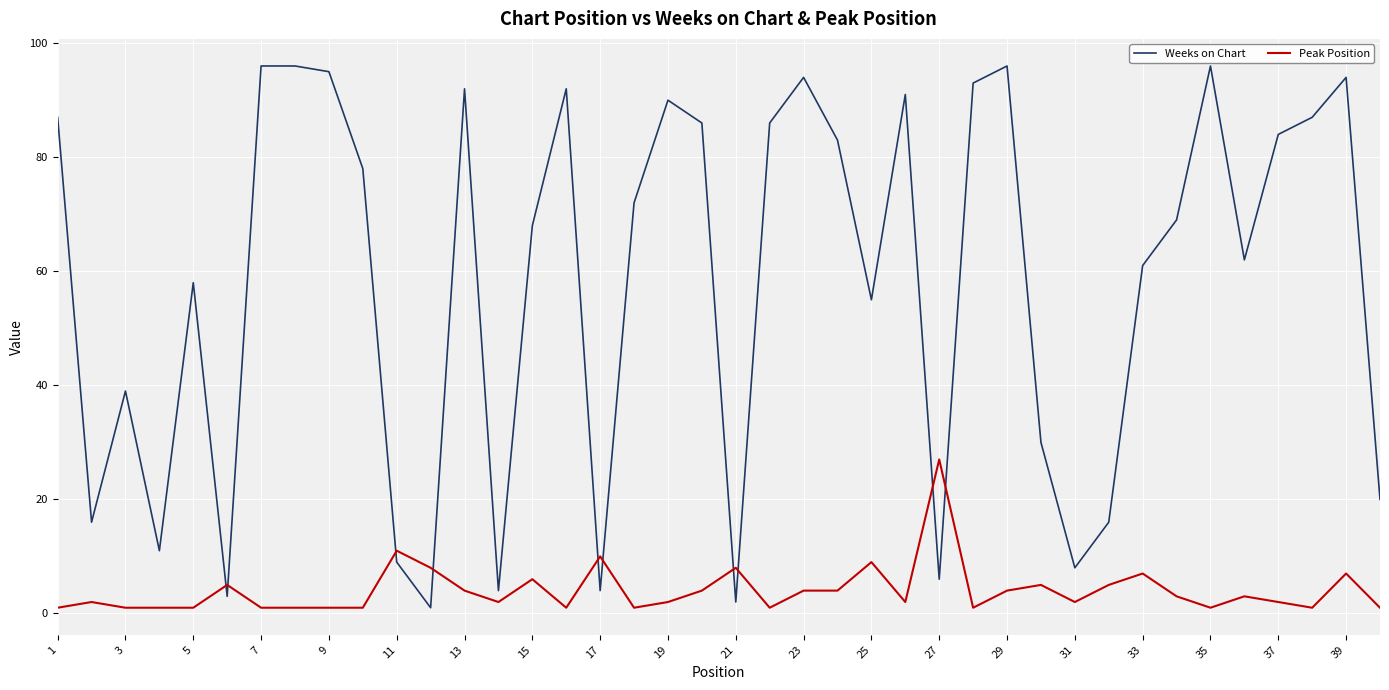

Which series has the largest range (max minus min)?

Weeks on Chart